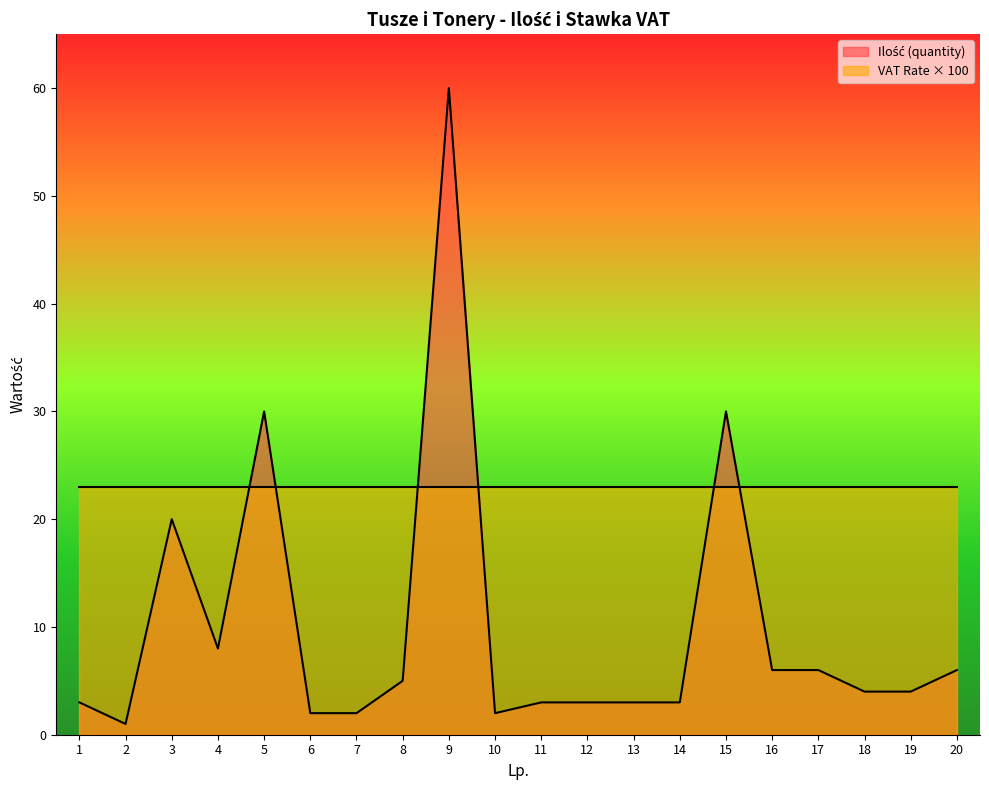

Is it true that the value at 11 is 3?

True